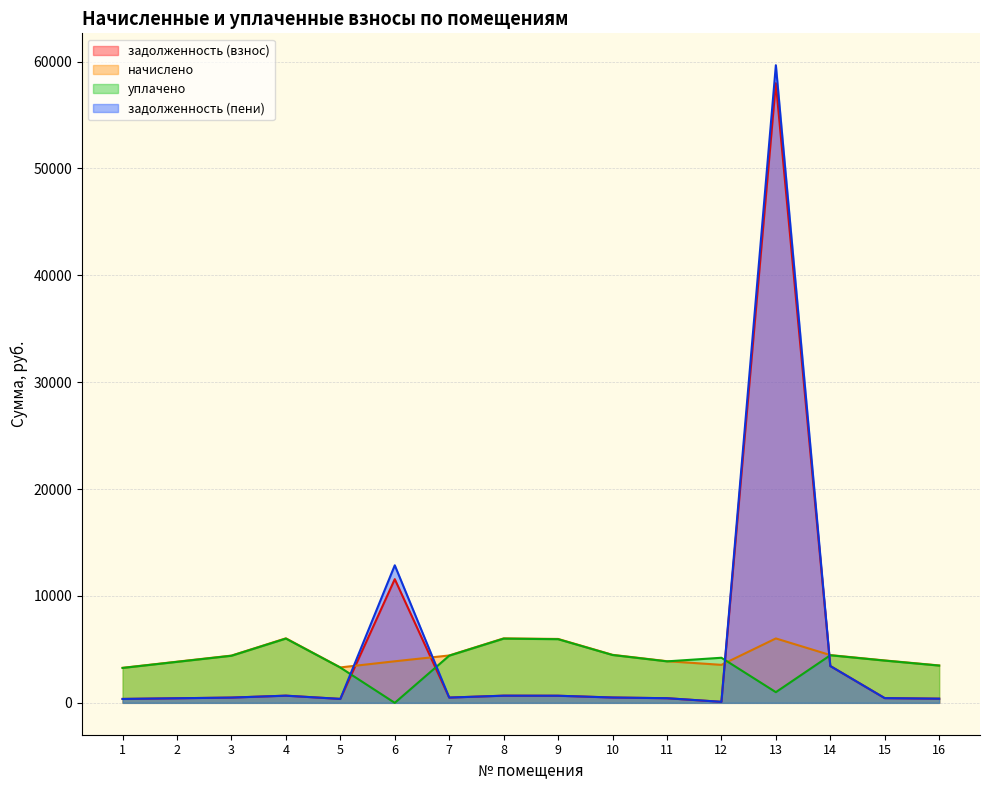

What is the average value of the уплачено series?

3915.4